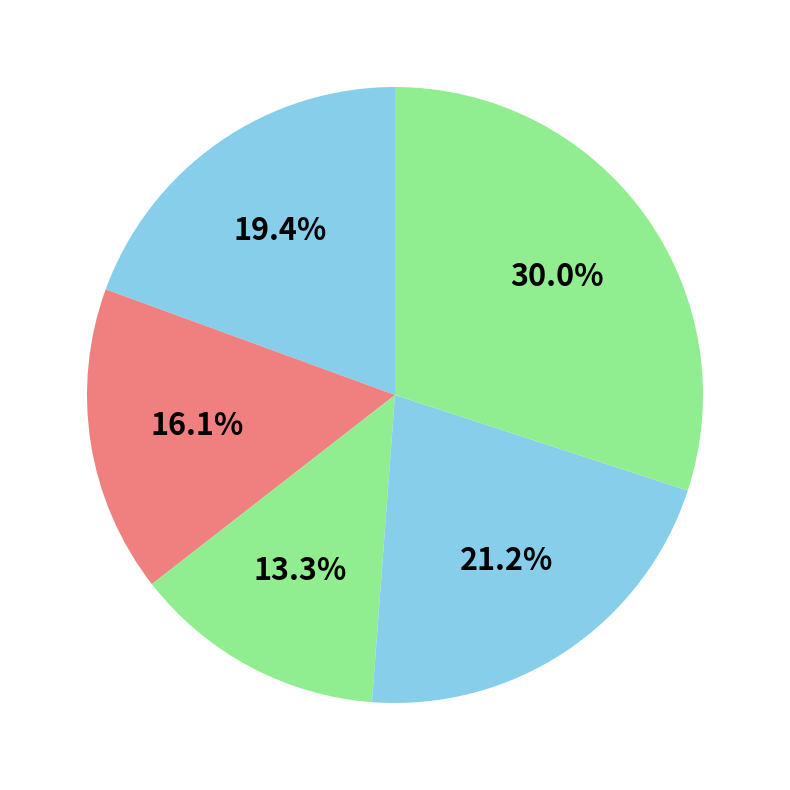

To the nearest percent, what is the average slice percentage?

20%